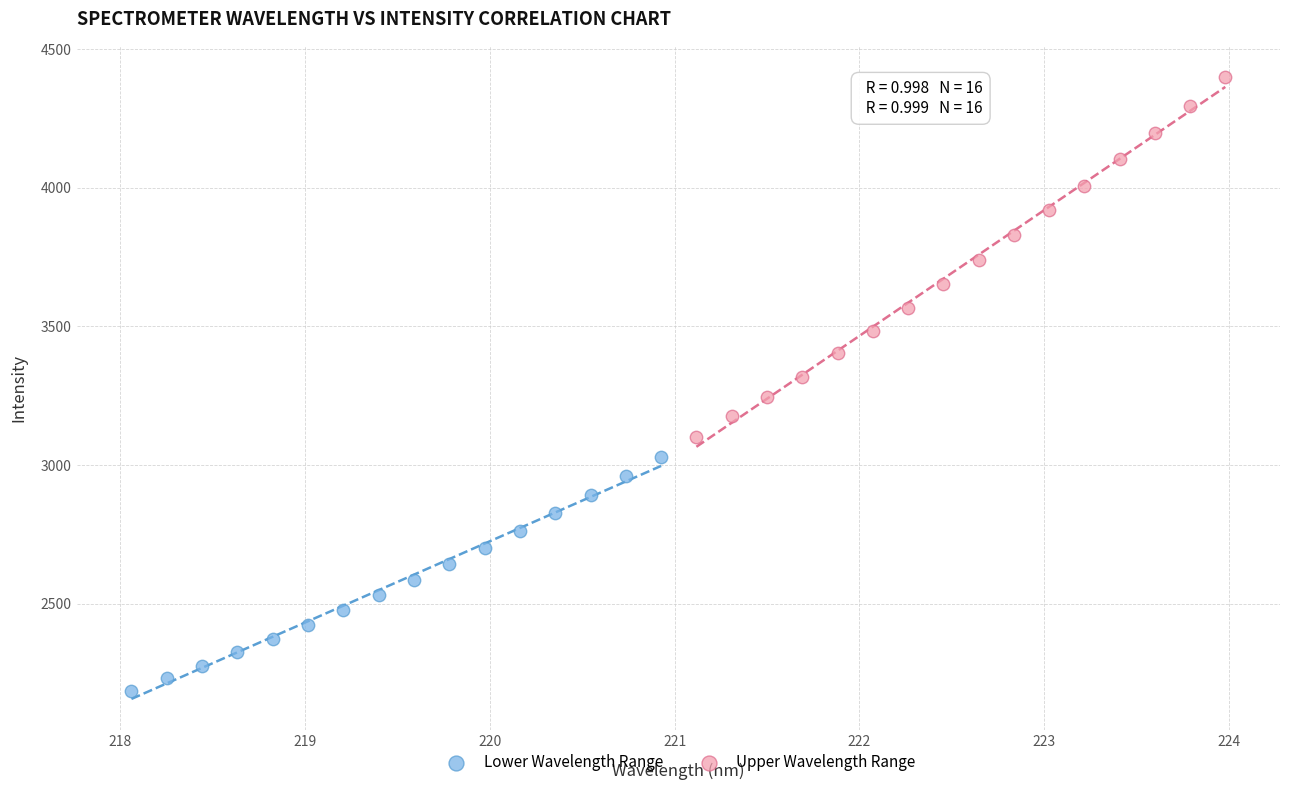

What are all the series names shown in the legend?

Lower Wavelength Range, Upper Wavelength Range